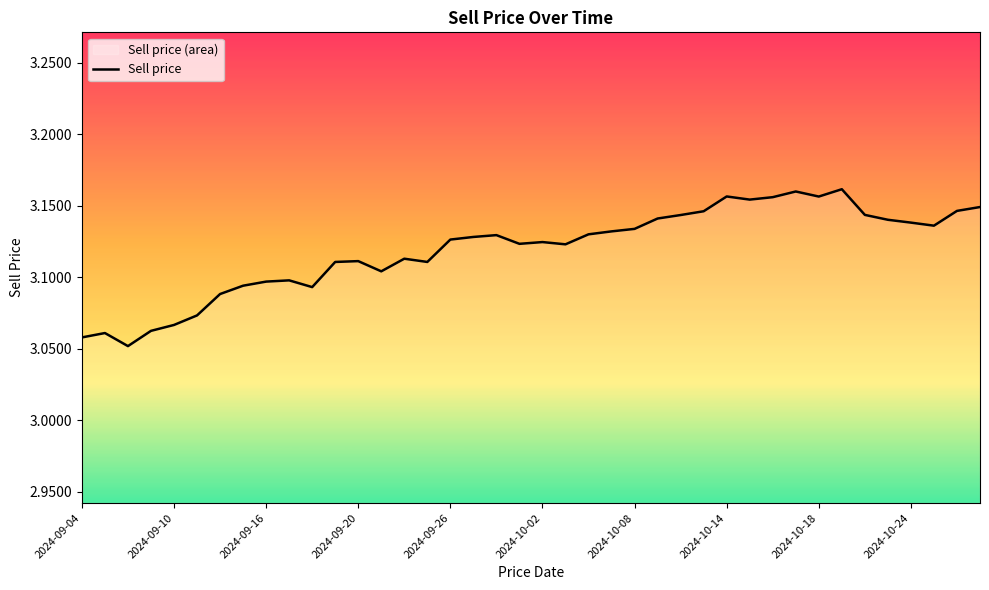

Between 2024-09-16 and 2024-09-10, which is larger?

2024-09-16